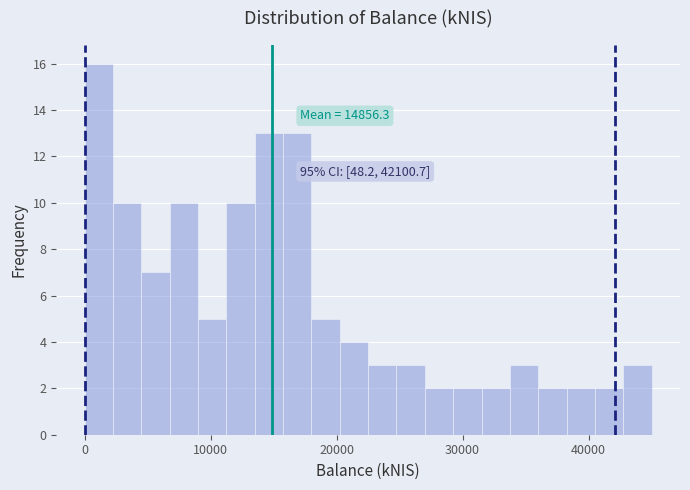

Read against the x-axis, roughly where is the centre of the tallest bar?

1000